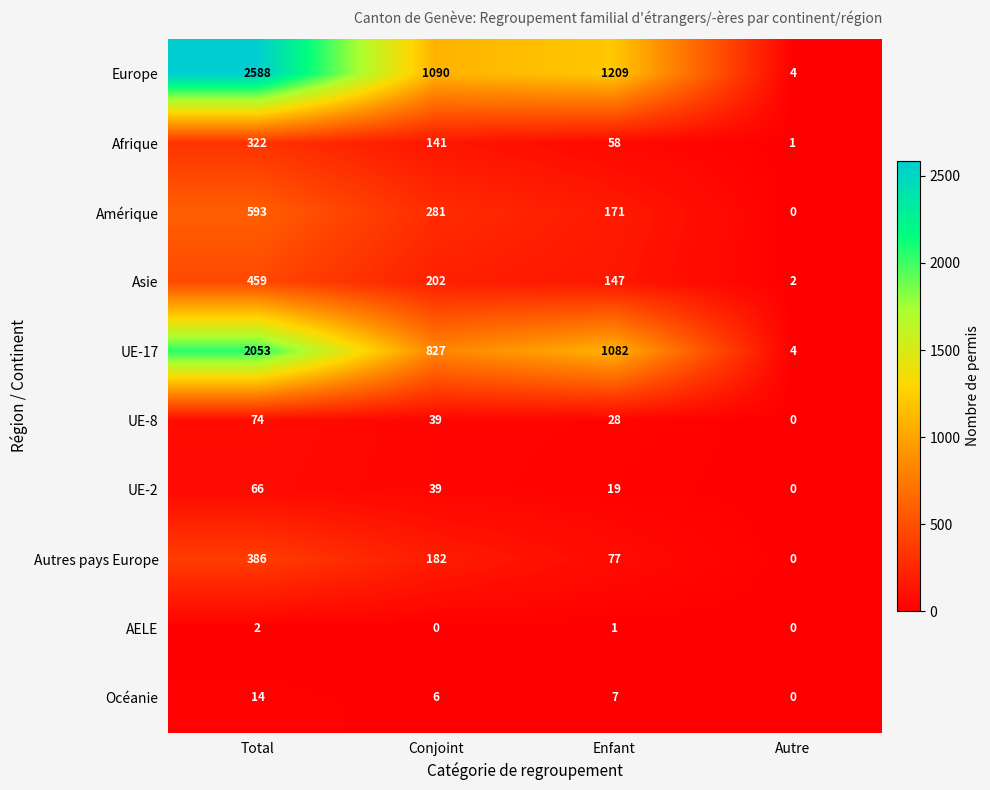

What is the sum of all UE-8 values?

141